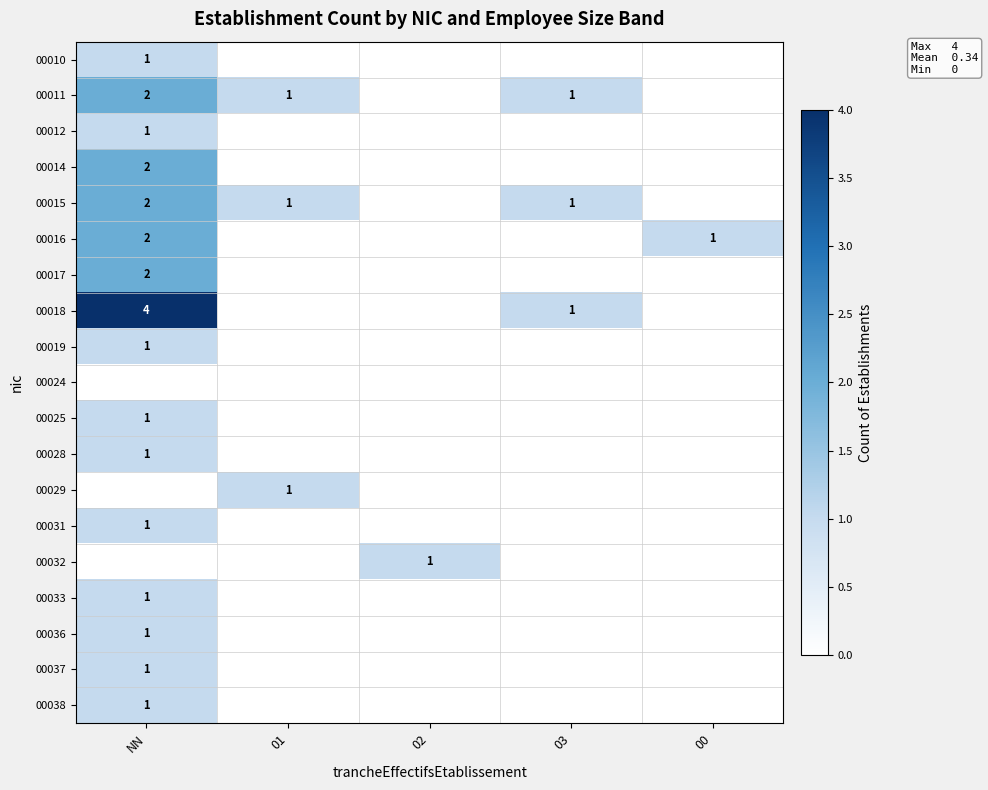

Is it true that 00025 equals 1 at NN?

True